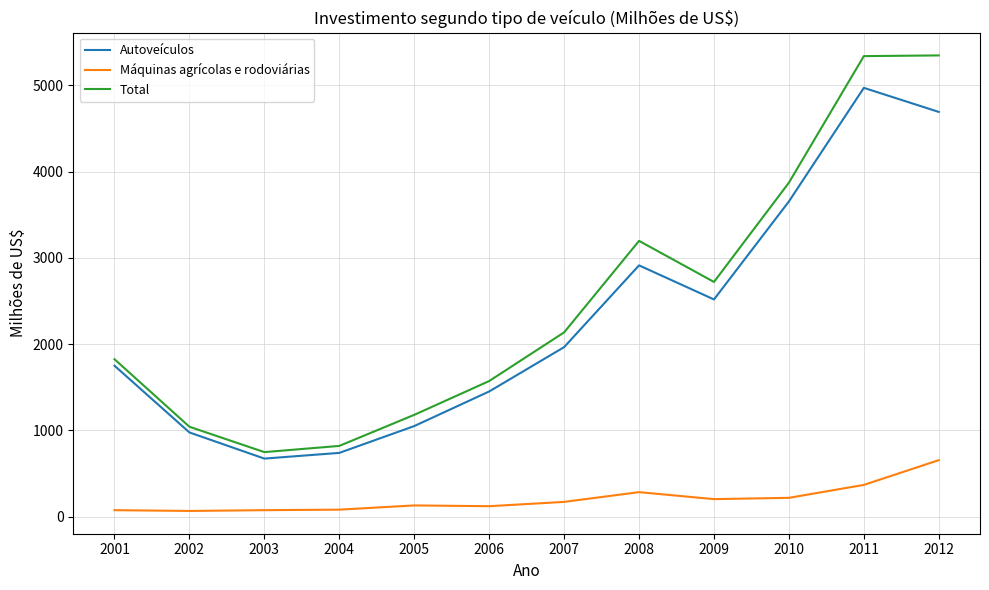

What are all the series names shown in the legend?

Autoveículos, Máquinas agrícolas e rodoviárias, Total